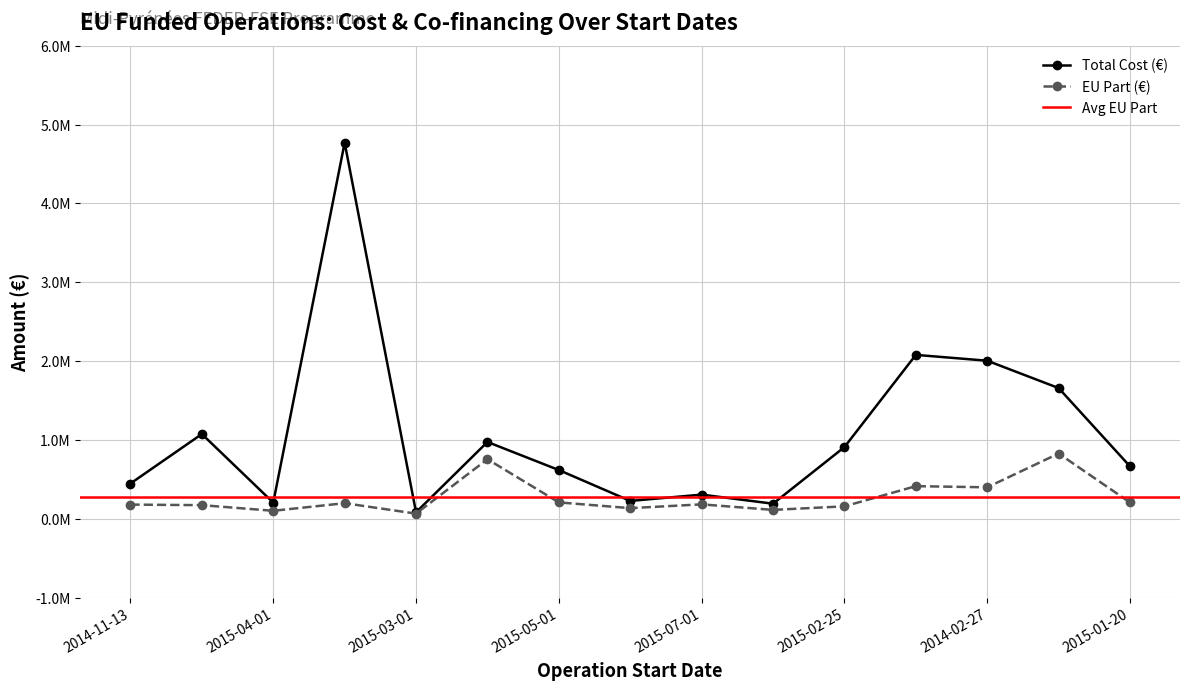

True or false: Total Cost (M€) and EU Part (M€) cross at least once.

False